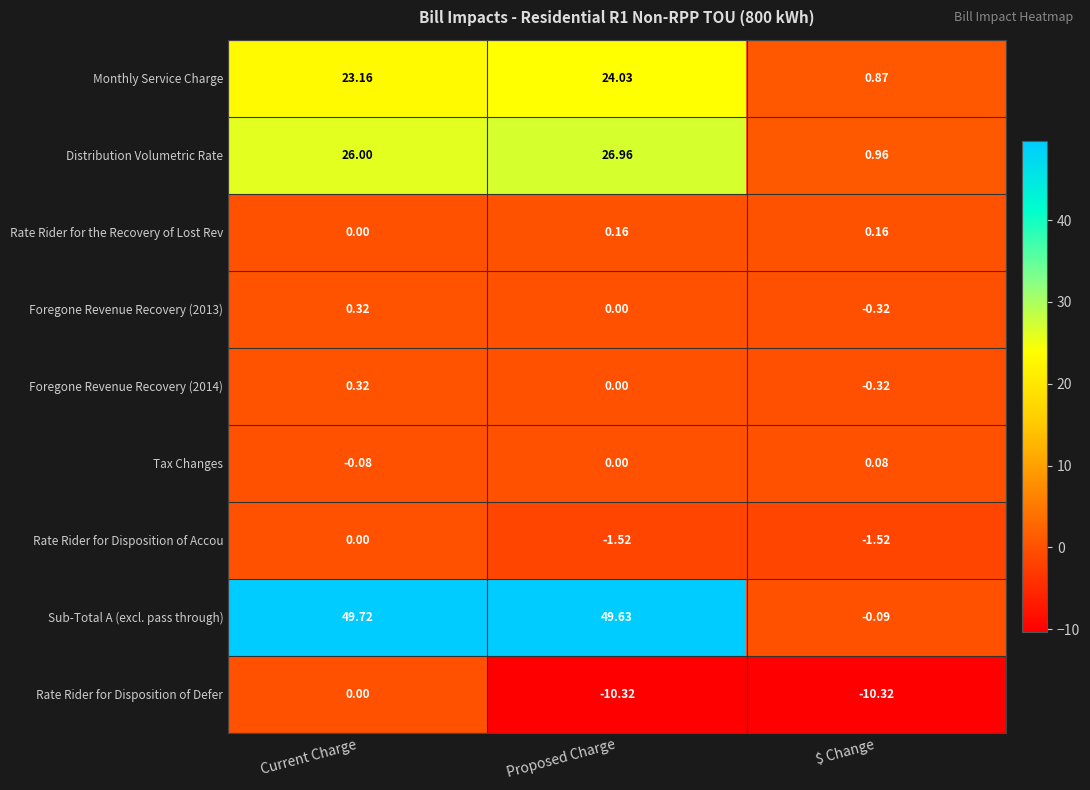

At which label does Sub-Total A (excl. pass through) reach its peak?

Current Charge